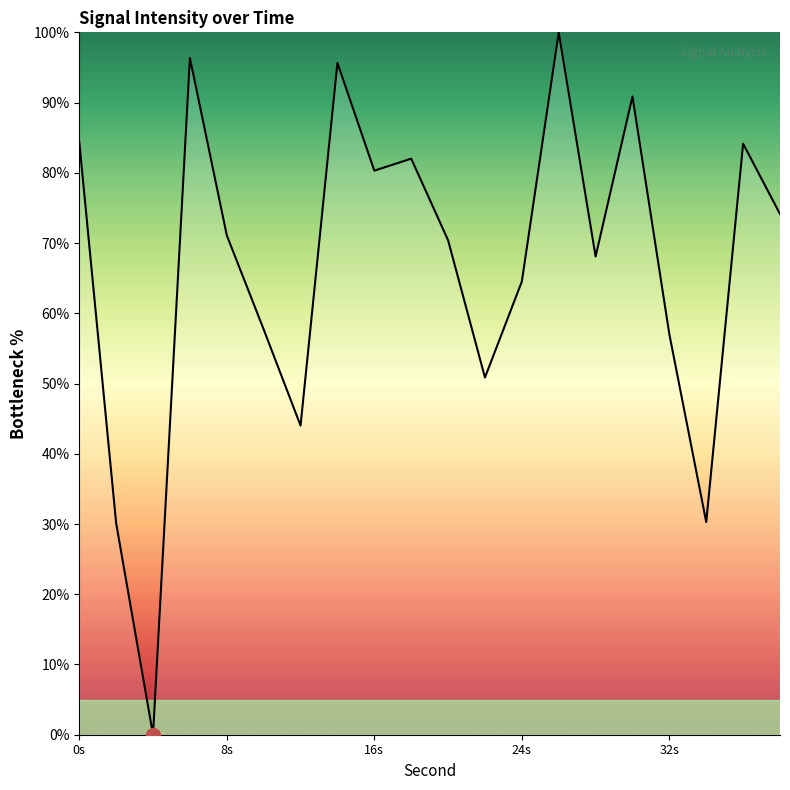

What is the greatest value displayed?

100.0